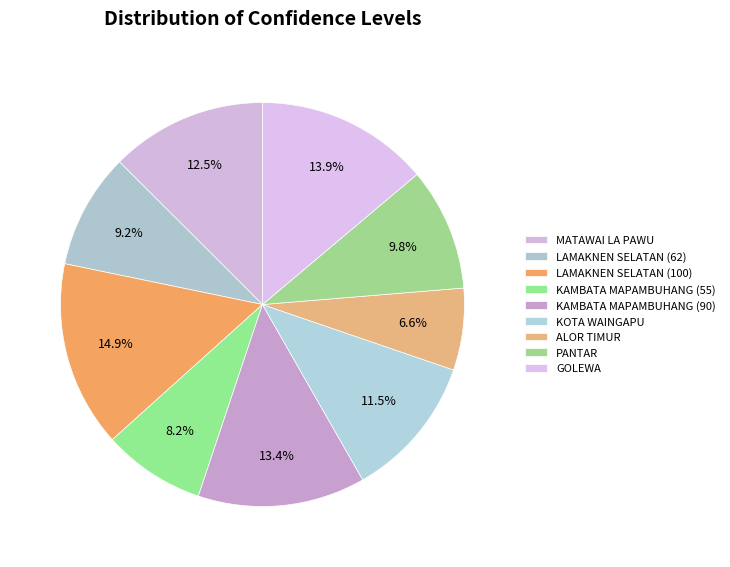

Is it true that MATAWAI LA PAWU is 24% of the pie?

False